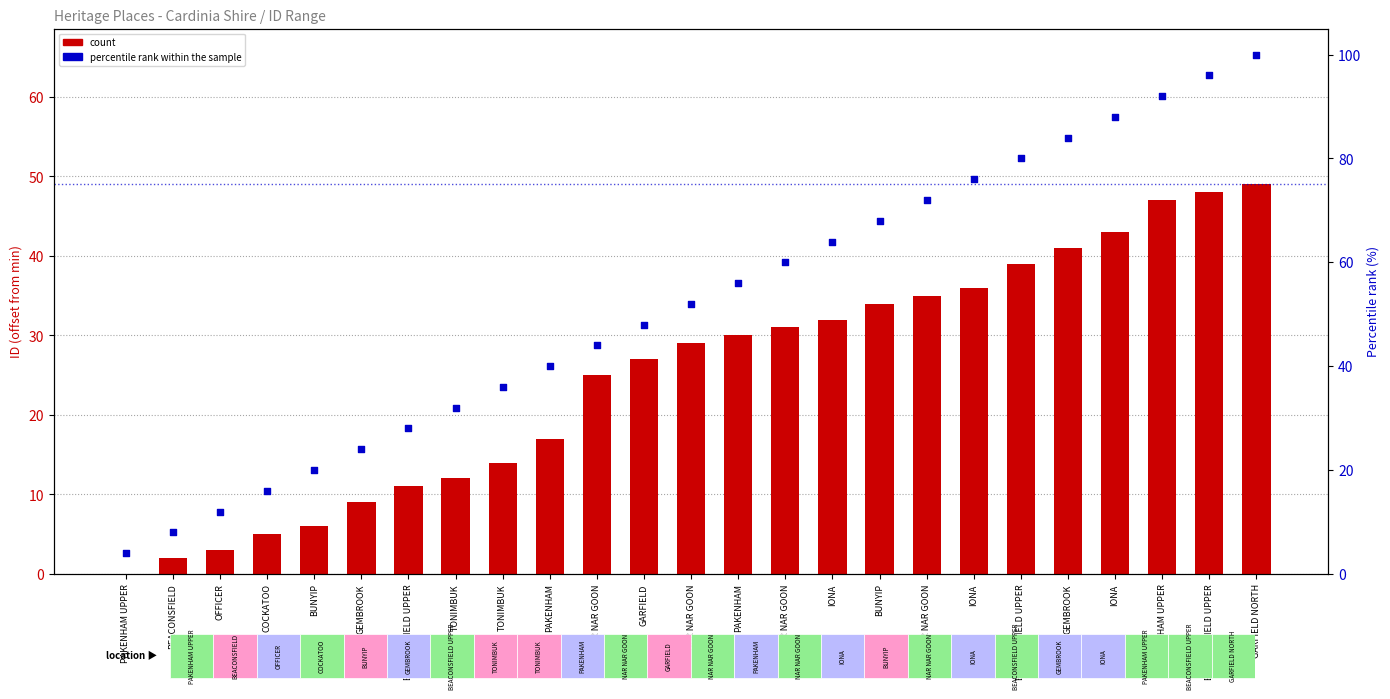

Which series contains the lowest Y value?

count